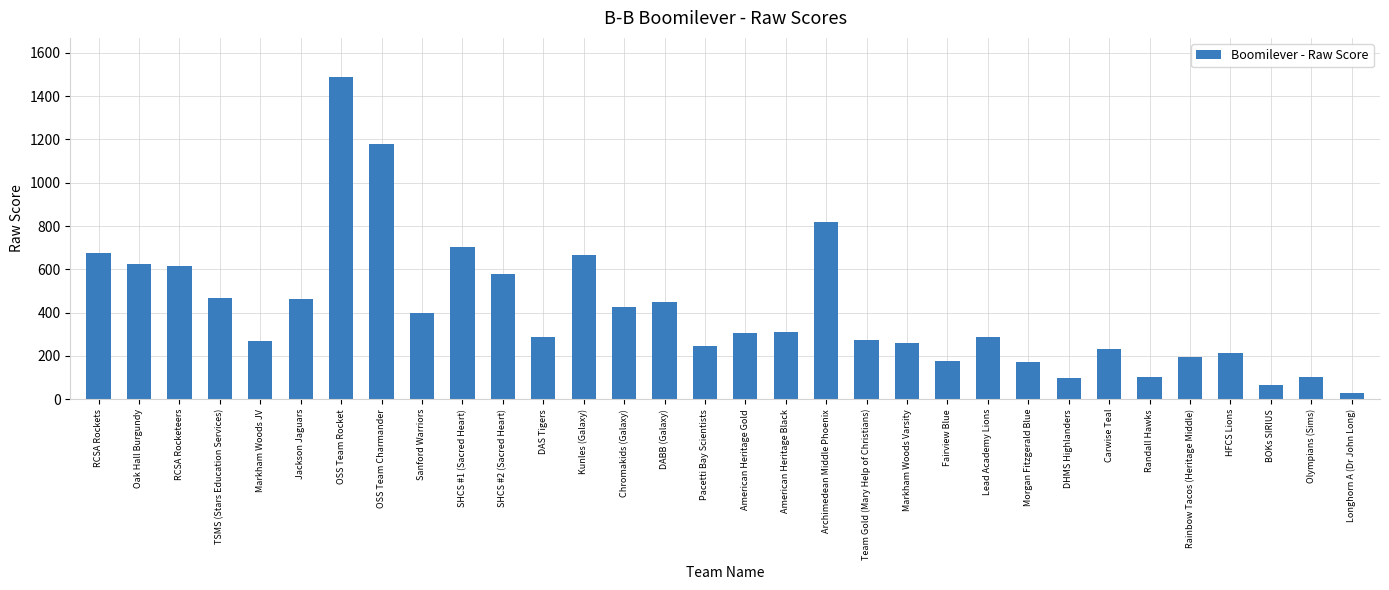

What is the greatest value displayed?

1490.3